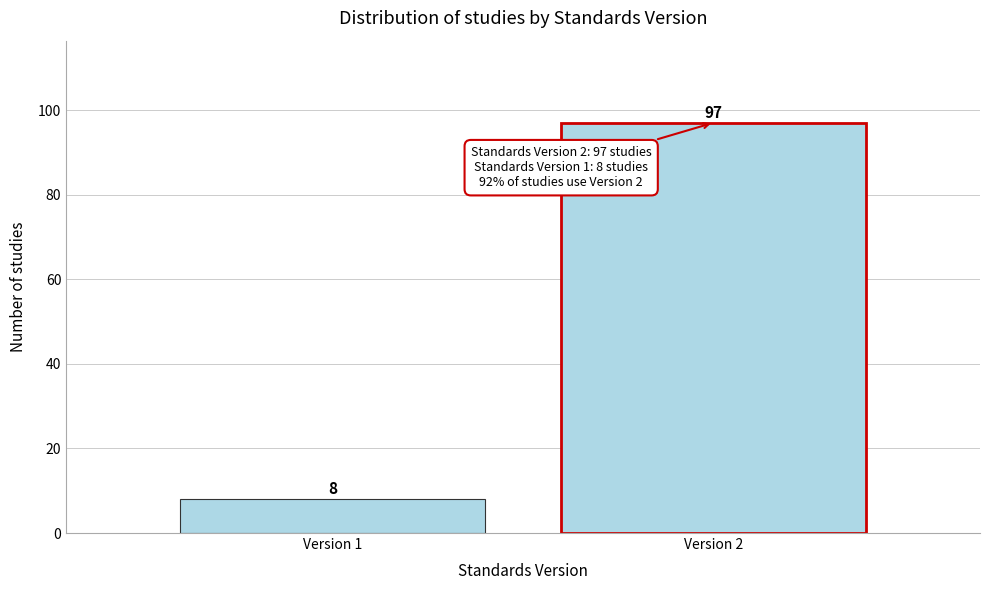

Reading left to right, transcribe all the data shown in this chart.

Version 1=8	Version 2=97